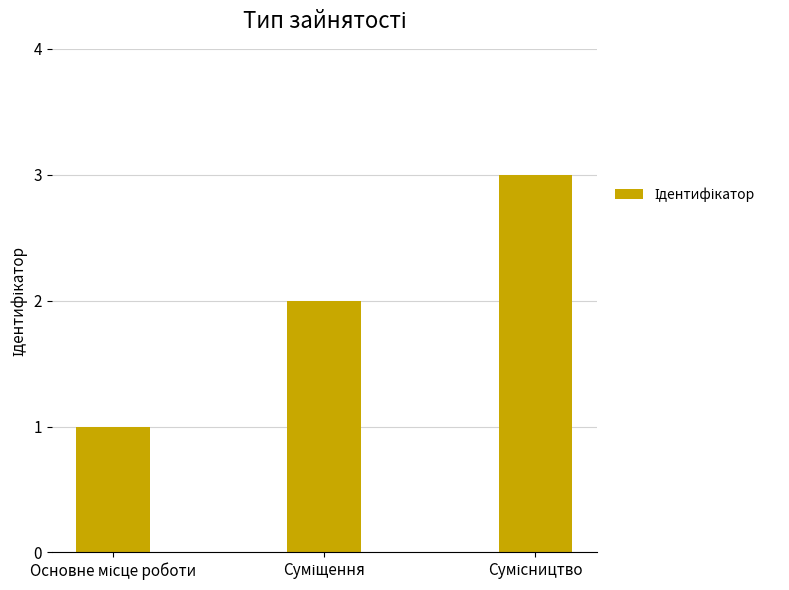

What is the maximum value shown in the chart?

3